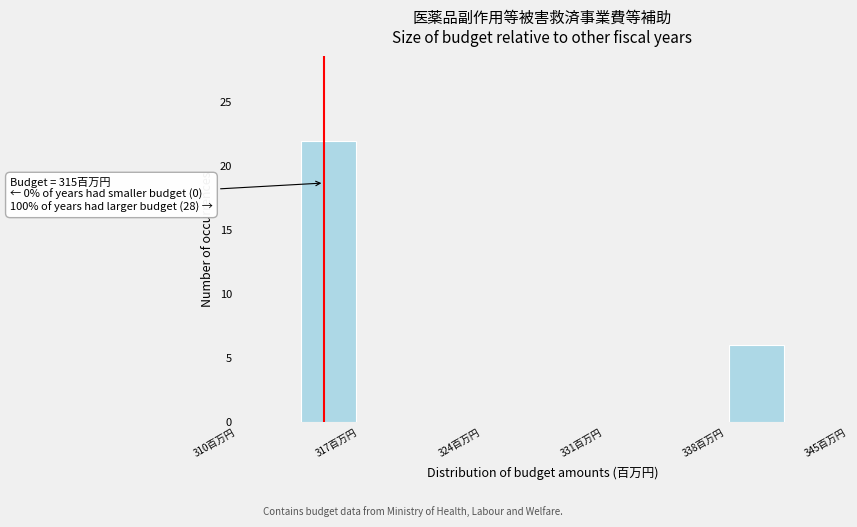

Around what value on the x-axis is the tallest bar? Give the approximate position of its centre, as read against the axis.

315